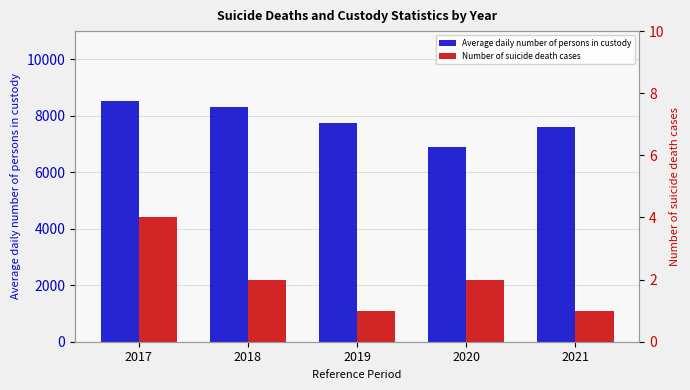

What is the approximate value of Number of suicide death cases at 2021?

1